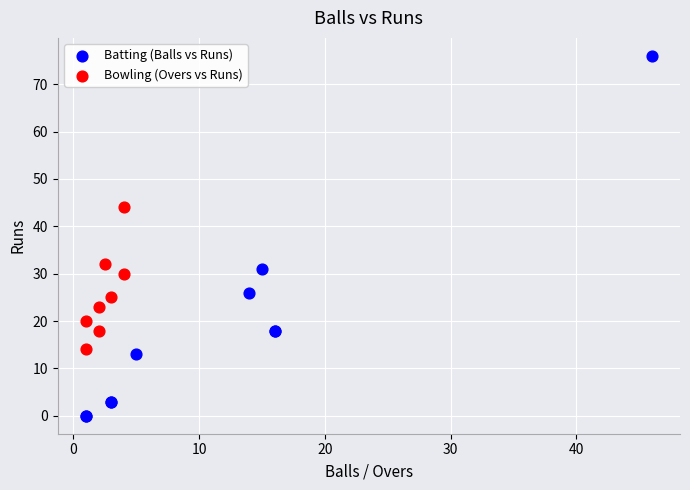

Which series has the widest spread of Y values?

Batting (Balls vs Runs)